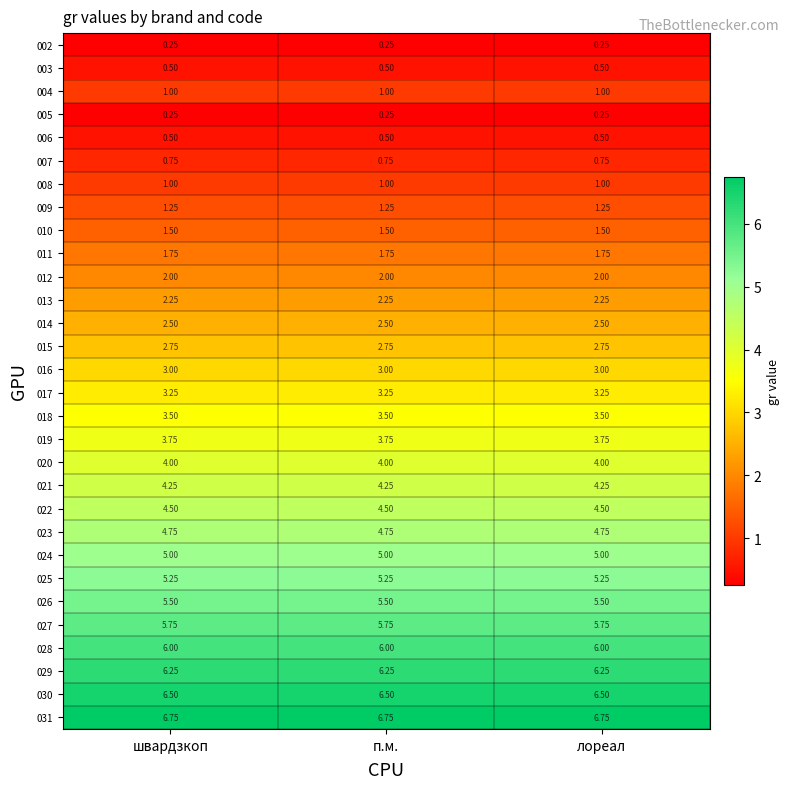

Is the value of 025 at швардзкоп greater than the value of 011 at швардзкоп?

Yes